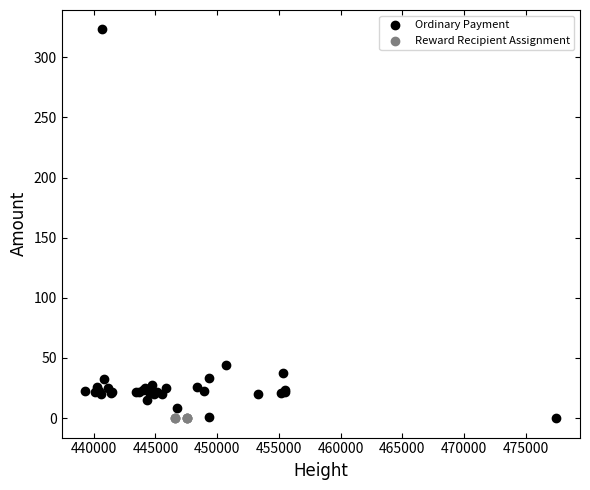

Which series contains the highest Y value?

Ordinary Payment